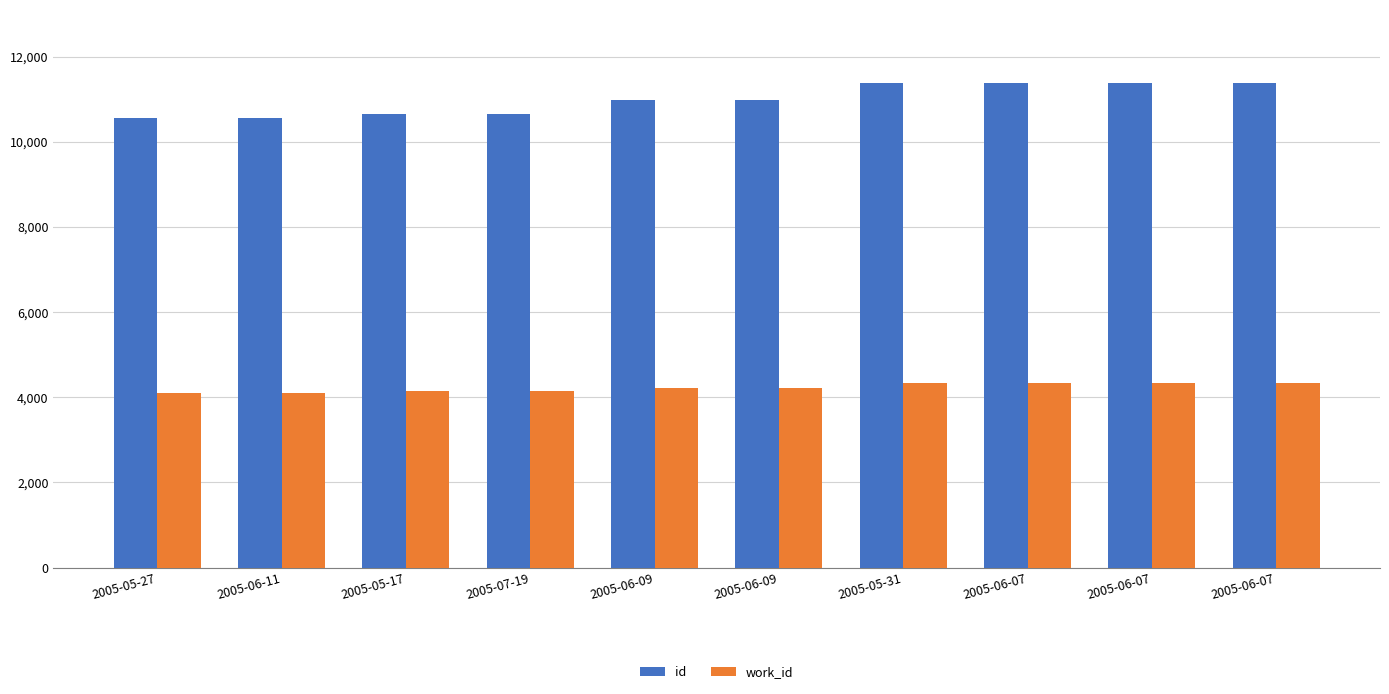

How many data points does each series have?

10